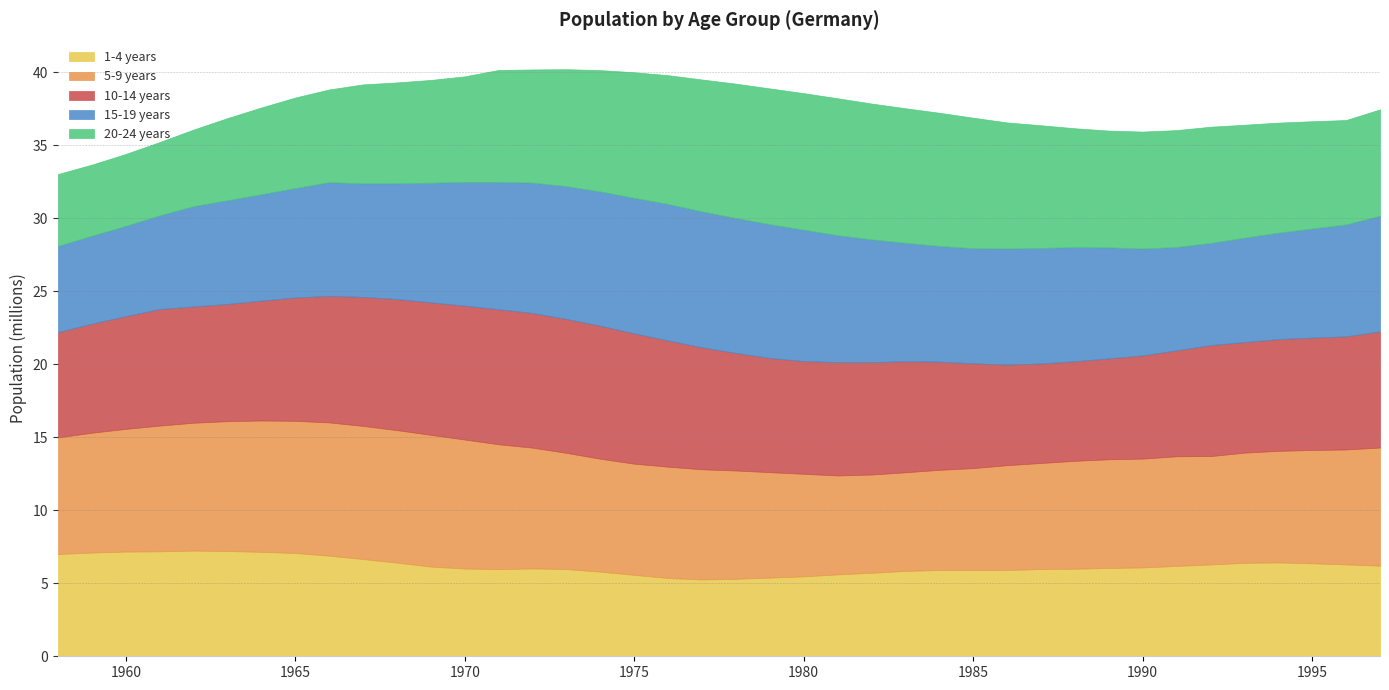

Reading right to left, transcribe all the data shown in this chart.

1-4 years: 1997=6206148	1996=6292700	1995=6368346	1994=6428339	1993=6399553	1992=6288639	1991=6188000	1990=6085000	1989=6047775	1988=5996062	1987=5974039	1986=5913308	1985=5897328	1984=5910791	1983=5845240	1982=5720464	1981=5608144	1980=5475481	1979=5388207	1978=5308130	1977=5262615	1976=5361421	1975=5577193	1974=5798365	1973=5971350	1972=6018472	1971=5967600	1970=6010892	1969=6144914	1968=6413333	1967=6661700	1966=6891525	1965=7073887	1964=7151655	1963=7211956	1962=7238228	1961=7189759	1960=7171771	1959=7105644	1958=7006303
5-9 years: 1997=8092368	1996=7873954	1995=7760958	1994=7644813	1993=7548923	1992=7423237	1991=7513000	1990=7454000	1989=7446887	1988=7393483	1987=7266443	1986=7176122	1985=6994139	1984=6859127	1983=6758243	1982=6727898	1981=6777555	1980=7023622	1979=7223563	1978=7415870	1977=7545618	1976=7626087	1975=7615916	1974=7731311	1973=7962175	1972=8271861	1971=8553790	1970=8835649	1969=9022687	1968=9076721	1967=9118116	1966=9126738	1965=9054016	1964=8997654	1963=8891687	1962=8759721	1961=8611976	1960=8405969	1959=8208095	1958=7987608
10-14 years: 1997=7954815	1996=7747134	1995=7698558	1994=7649958	1993=7573463	1992=7604490	1991=7254000	1990=7073000	1989=6911159	1988=6819449	1987=6819457	1986=6884681	1985=7177986	1984=7412227	1983=7601367	1982=7706193	1981=7762786	1980=7722413	1979=7820977	1978=8052018	1977=8351410	1976=8640139	1975=8925985	1974=9106985	1973=9173751	1972=9222774	1971=9248034	1970=9168204	1969=9074286	1968=8979815	1967=8837083	1966=8664787	1965=8449830	1964=8214308	1963=8028234	1962=7961210	1961=7981428	1960=7718656	1959=7471258	1958=7211816
15-19 years: 1997=7919657	1996=7669375	1995=7470496	1994=7293265	1993=7147148	1992=6994494	1991=7079000	1990=7318000	1989=7603792	1988=7817787	1987=7910305	1986=7955686	1985=7880275	1984=7920188	1983=8113898	1982=8400908	1981=8689006	1980=8997147	1979=9159735	1978=9241585	1977=9310380	1976=9348510	1975=9279517	1974=9198492	1973=9094134	1972=8929280	1971=8720141	1970=8475185	1969=8193060	1968=7925778	1967=7773181	1966=7789191	1965=7492338	1964=7282828	1963=7104134	1962=6874613	1961=6418441	1960=6185273	1959=6020354	1958=5904280
20-24 years: 1997=7286654	1996=7145811	1995=7348416	1994=7534960	1993=7737860	1992=7960004	1991=8005000	1990=8008000	1989=7995228	1988=8138043	1987=8401719	1986=8632365	1985=8938132	1984=9123952	1983=9216095	1982=9304181	1981=9381448	1980=9350981	1979=9301259	1978=9200784	1977=9034251	1976=8823290	1975=8602167	1974=8313857	1973=8008844	1972=7749620	1971=7669989	1970=7232310	1969=7039876	1968=6908168	1967=6780112	1966=6351564	1965=6200662	1964=5942891	1963=5626571	1962=5244033	1961=5019586	1960=4924409	1959=4871179	1958=4920104